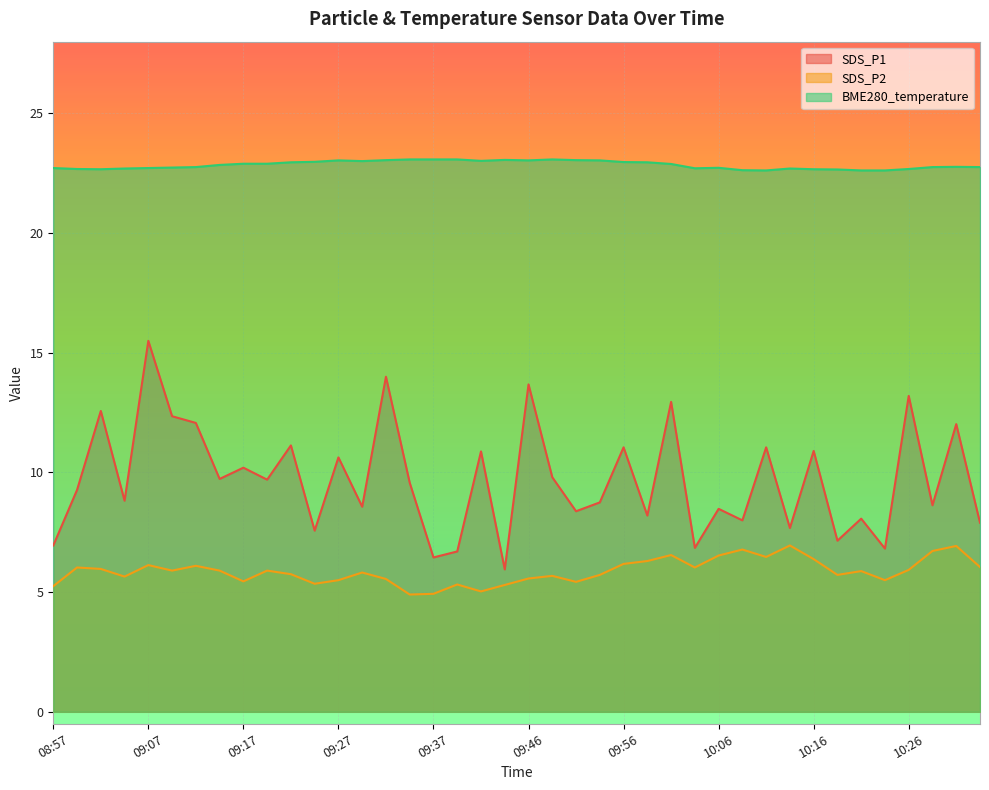

Is the value of BME280_temperature at 09:41 greater than the value of SDS_P1 at 09:54?

Yes